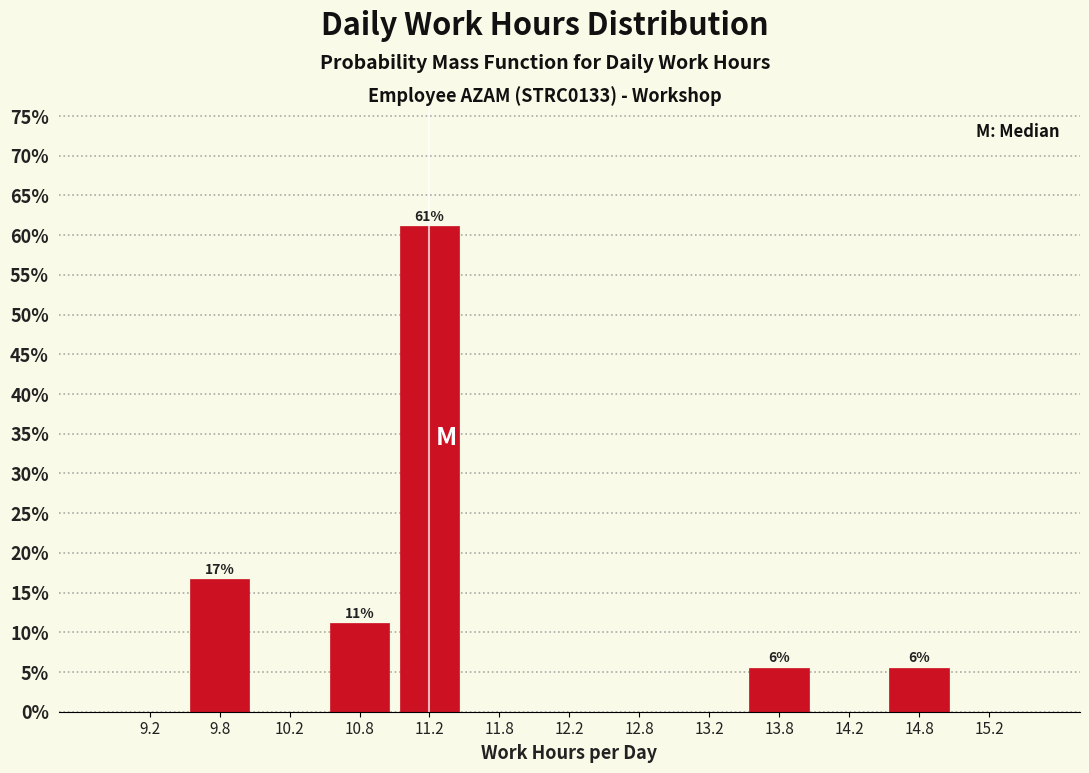

Over which range of the x-axis is the bar tallest?

11.0 to 11.5